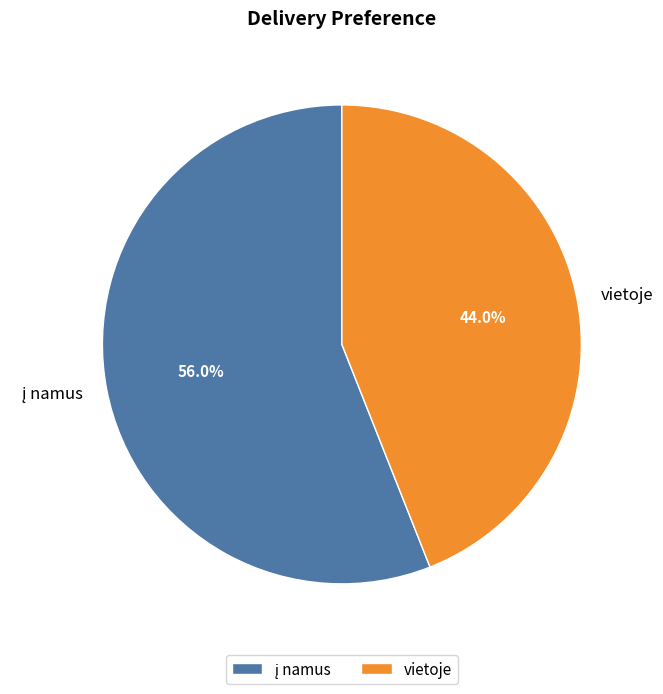

Is there a majority slice in this chart?

Yes